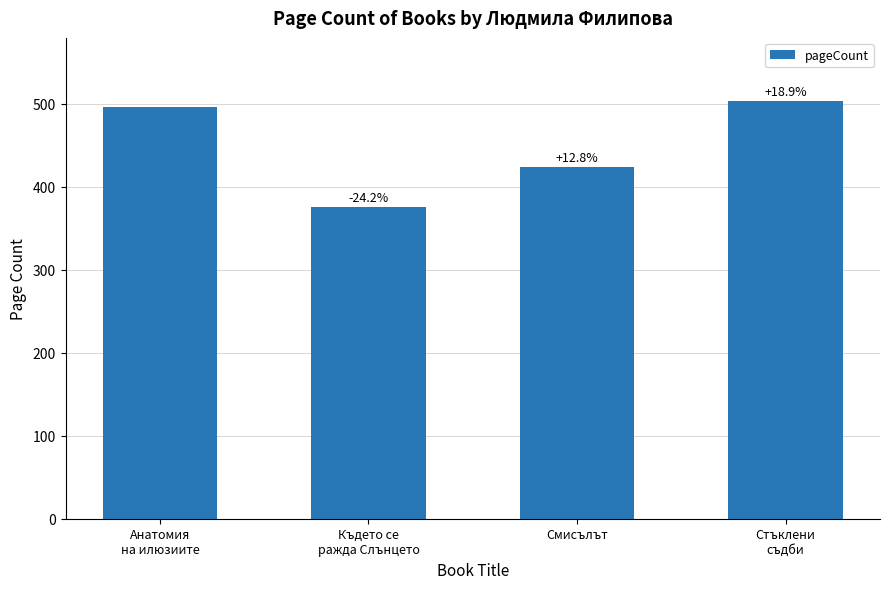

How many bars are there in total?

4